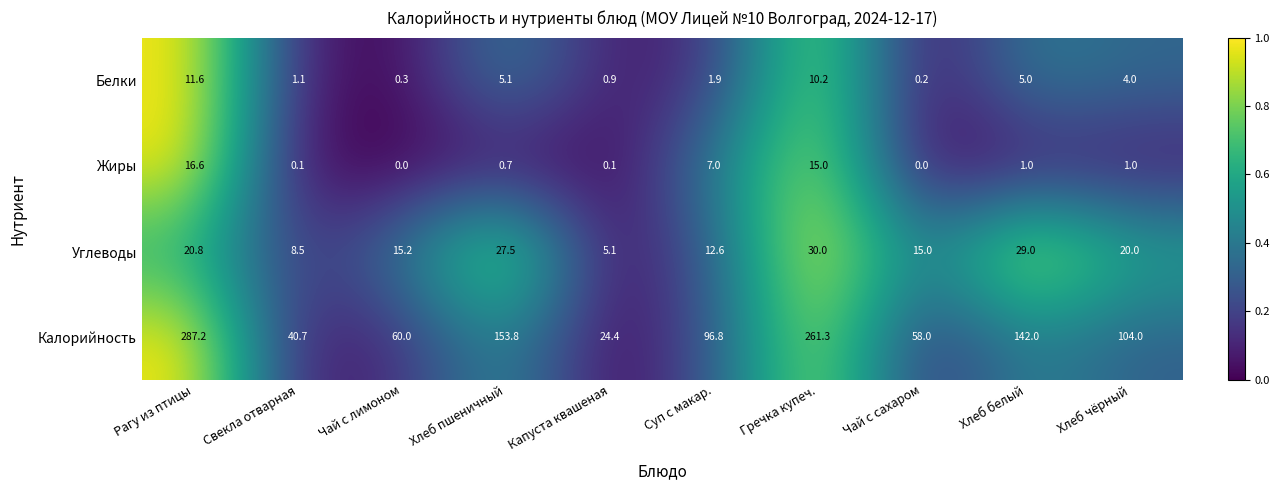

Which label corresponds to the largest value in the chart?

Рагу из птицы